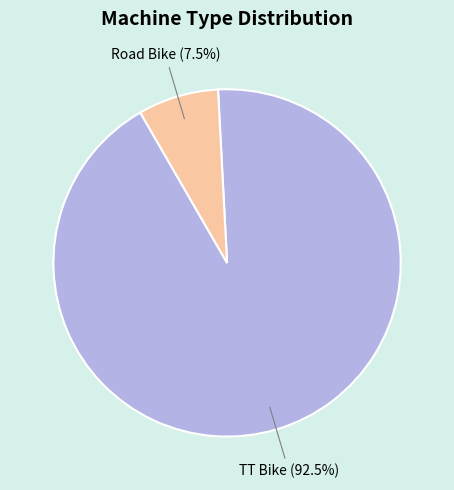

What is the largest slice in the pie chart?

TT Bike